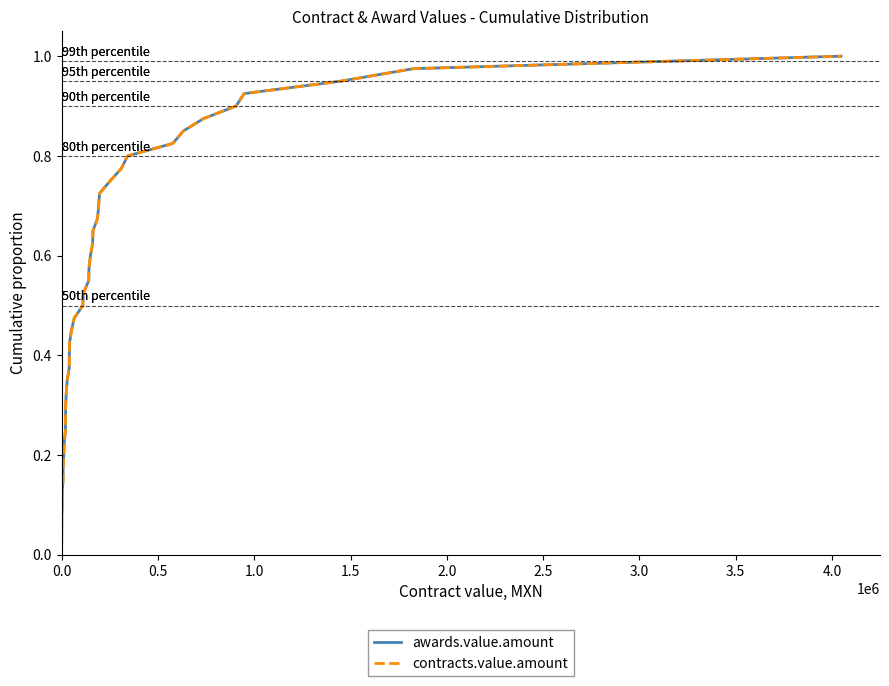

Is this an area chart (filled region under the line)?

No